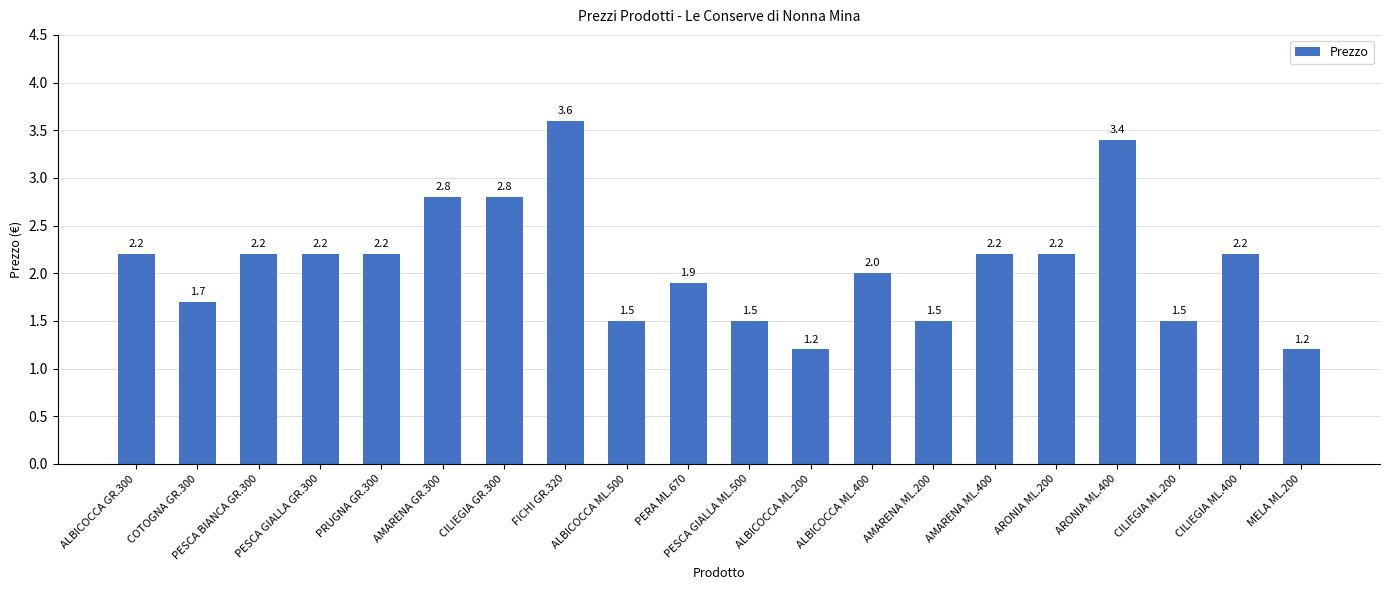

What is the average value?

2.1